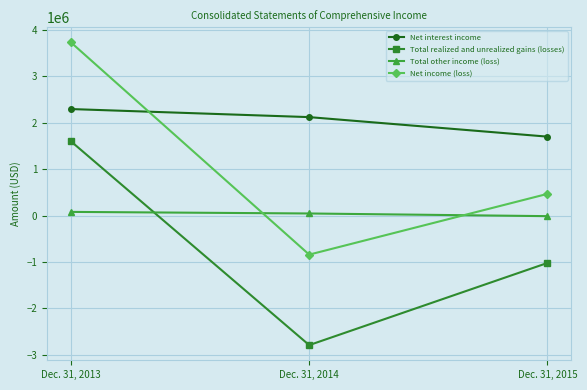

Is the value of Net income (loss) at Dec. 31, 2014 greater than the value of Net interest income at Dec. 31, 2015?

No